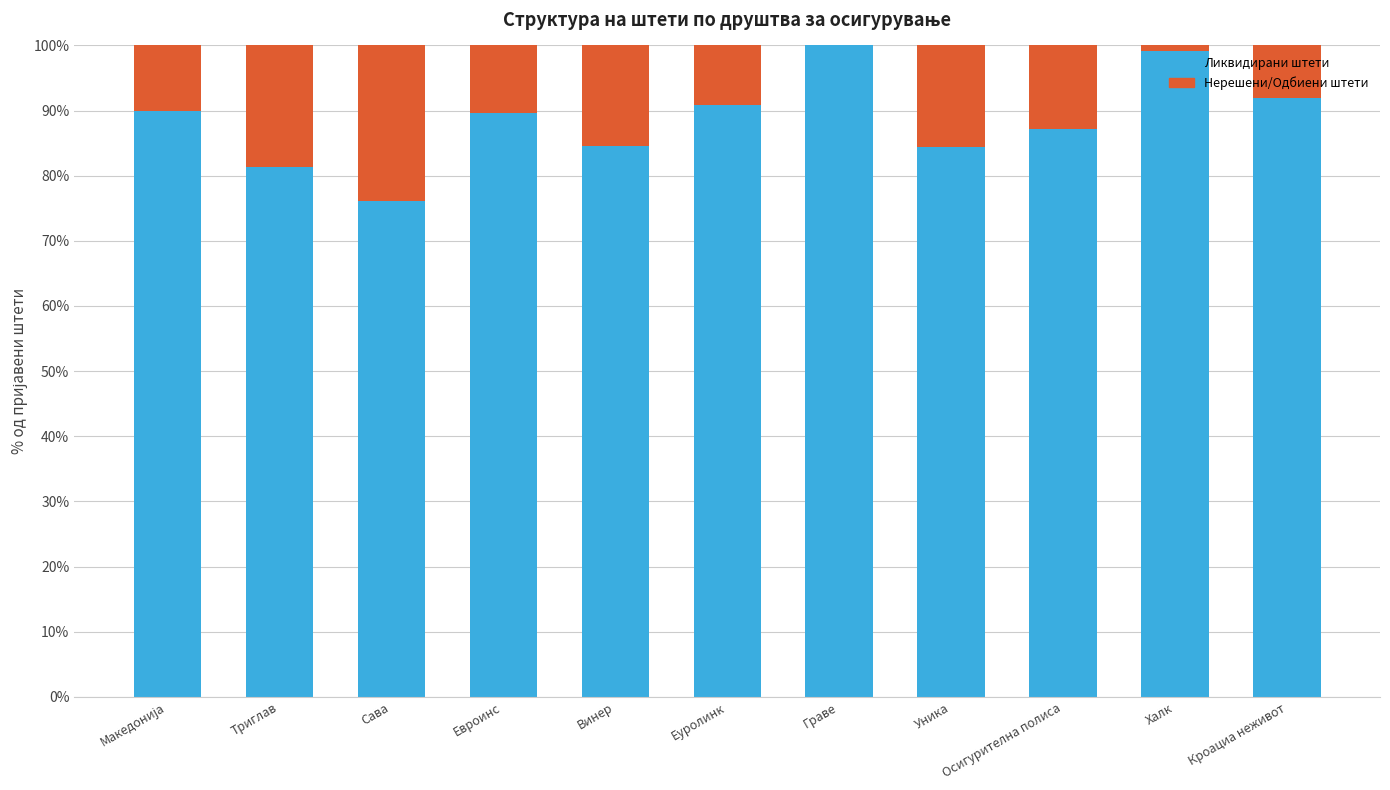

Which category has the lowest value across all series?

Граве